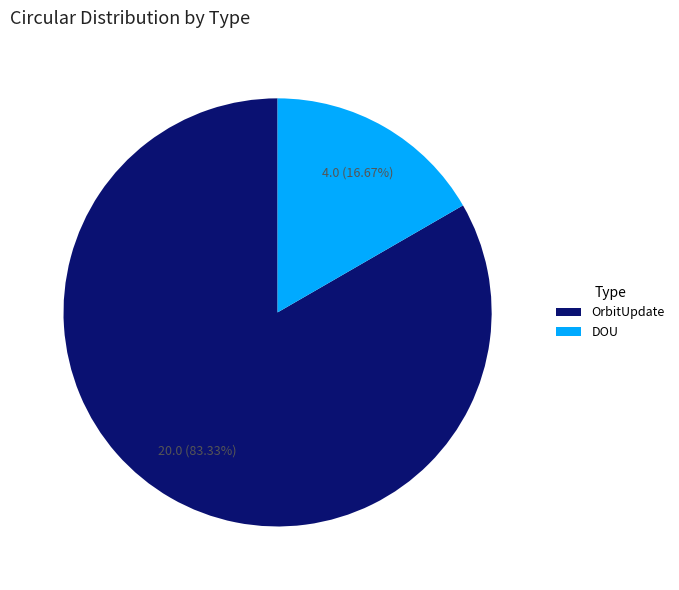

Which slice is the largest?

OrbitUpdate